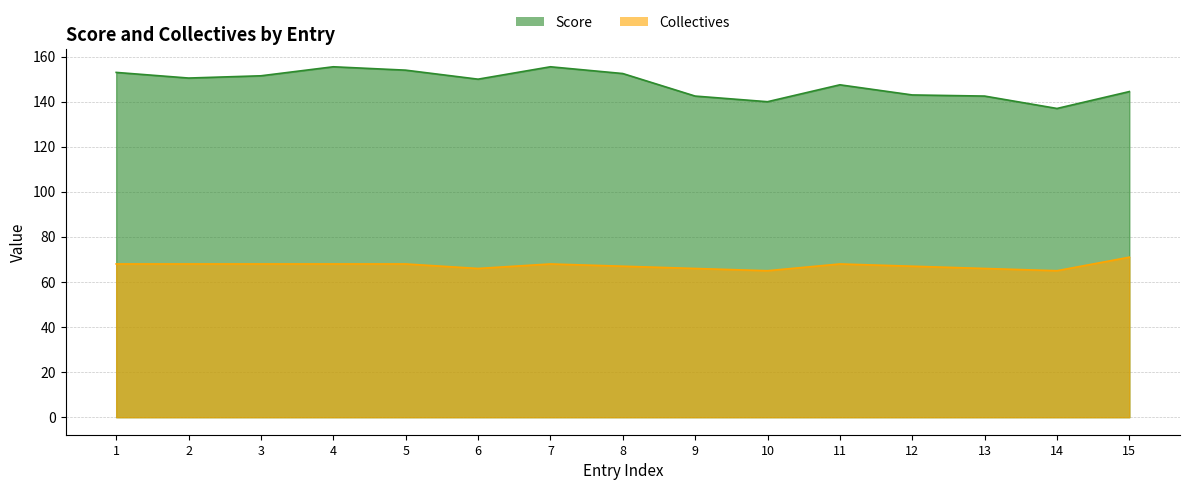

Which series changed the most between 6 and 12?

Score